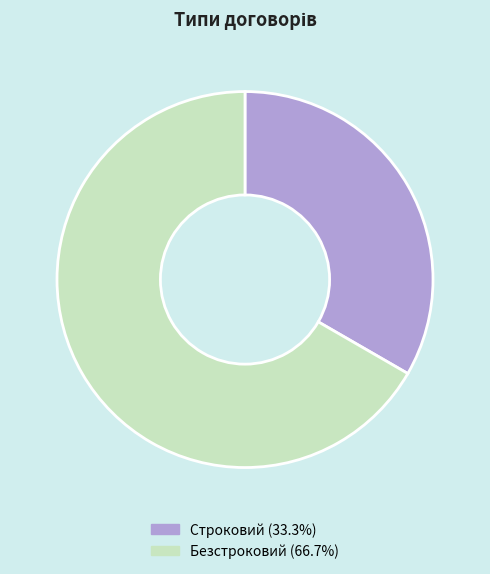

Rank the categories by value from highest to lowest.

Безстроковий, Строковий